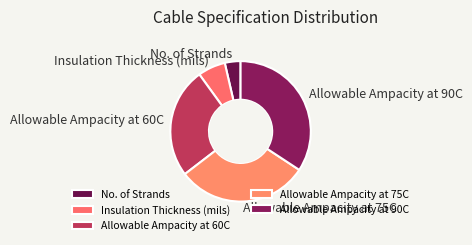

Is there a majority slice in this chart?

No